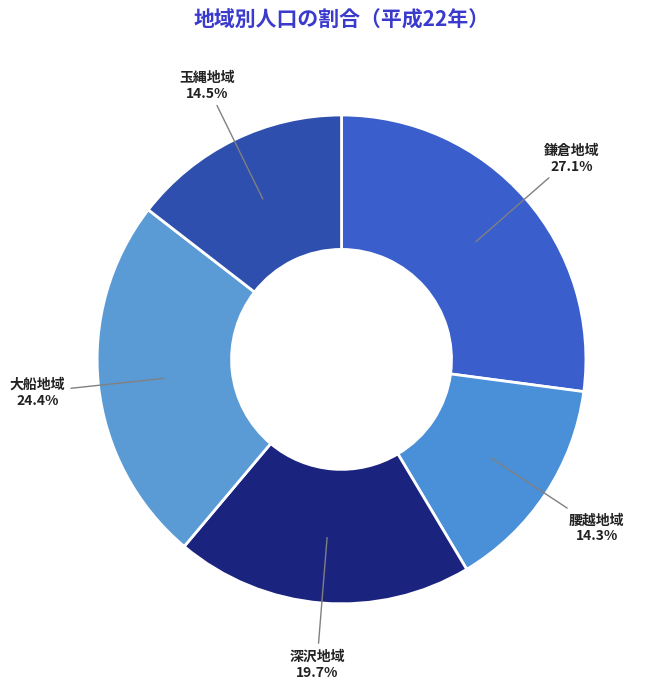

Between 腰越地域 and 深沢地域, which is larger?

深沢地域